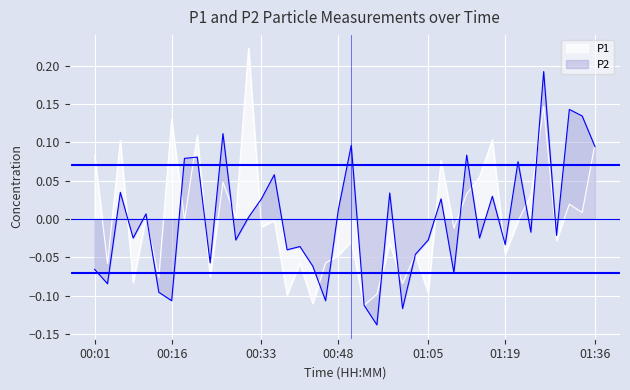

How many interior local peaks does the P1 series have?

15